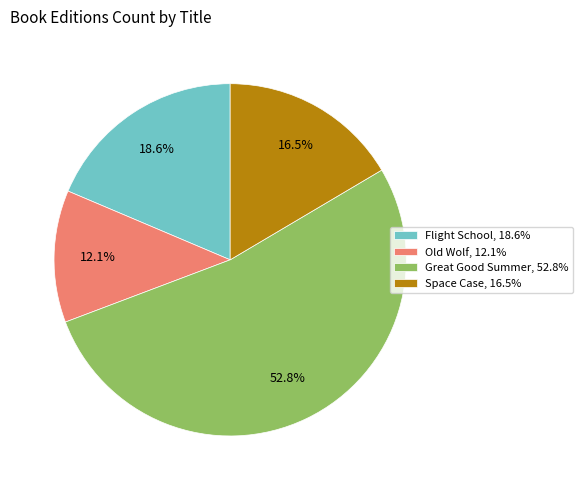

How many slices are in this pie chart?

4